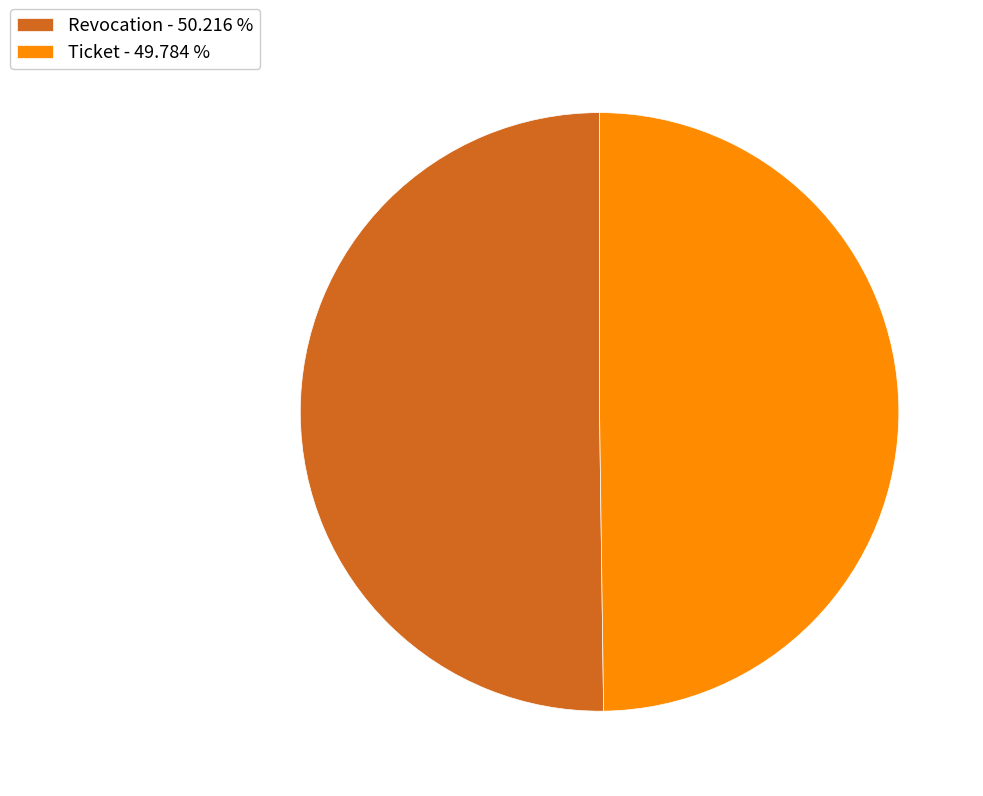

Do Ticket - 49.784 % and Revocation - 50.216 % together represent more than half of the pie?

Yes